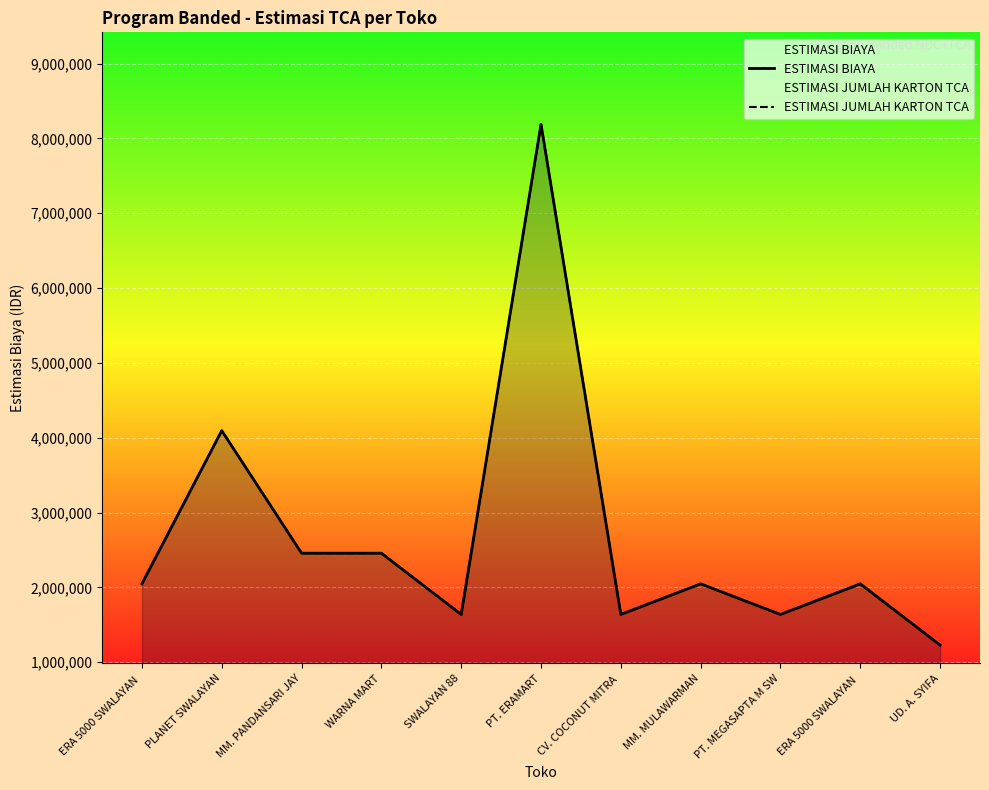

At how many categories does at least one series exceed 2763440?

2